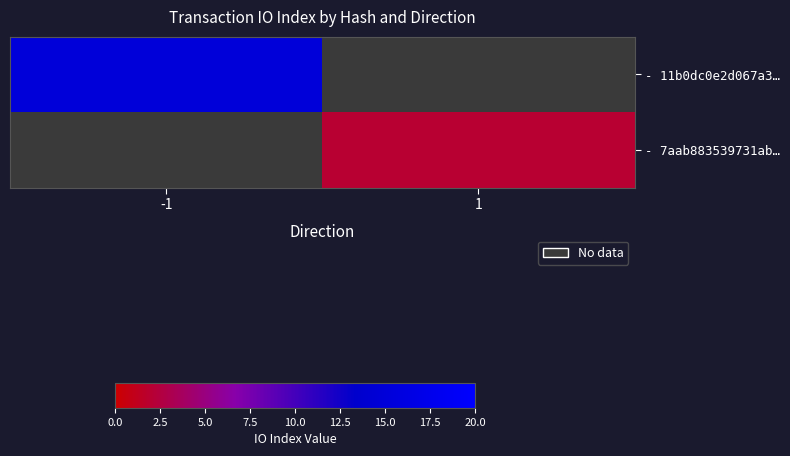

What is the maximum value shown in the chart?

15.0